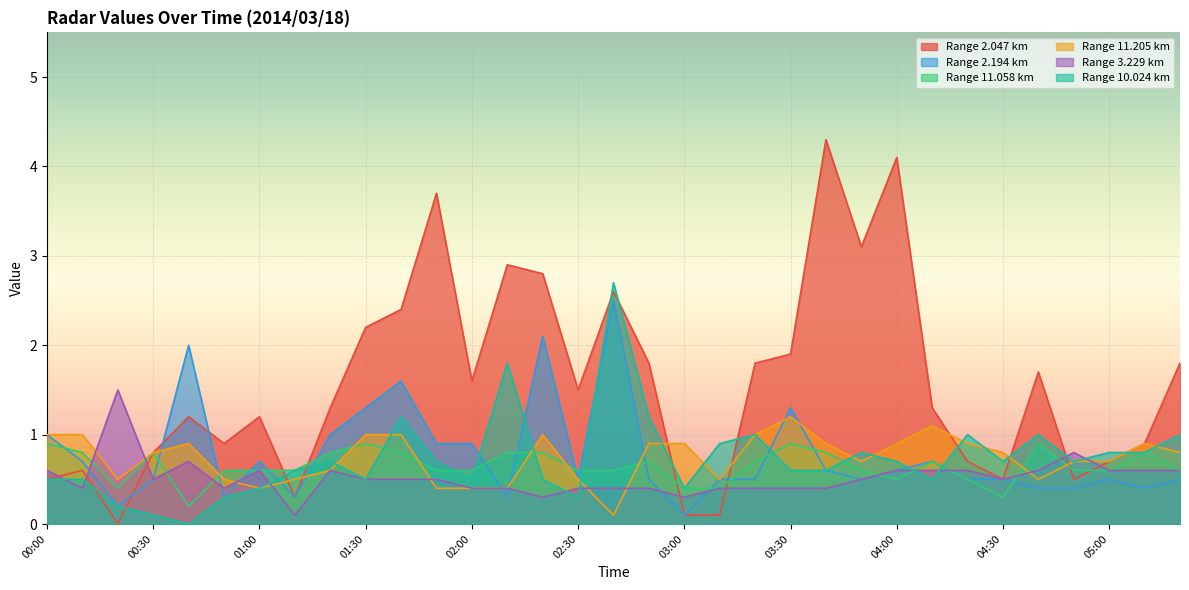

Reading left to right, what are all the values shown in this chart?

2.047: 00:00=0.5	00:10=0.6	00:20=0.0	00:30=0.8	00:40=1.2	00:50=0.9	01:00=1.2	01:10=0.3	01:20=1.3	01:30=2.2	01:40=2.4	01:50=3.7	02:00=1.6	02:10=2.9	02:20=2.8	02:30=1.5	02:40=2.6	02:50=1.8	03:00=0.1	03:10=0.1	03:20=1.8	03:30=1.9	03:40=4.3	03:50=3.1	04:00=4.1	04:10=1.3	04:20=0.7	04:30=0.5	04:40=1.7	04:50=0.5	05:00=0.7	05:10=0.9	05:20=1.8
2.194: 00:00=1.0	00:10=0.7	00:20=0.2	00:30=0.5	00:40=2.0	00:50=0.3	01:00=0.7	01:10=0.3	01:20=1.0	01:30=1.3	01:40=1.6	01:50=0.9	02:00=0.9	02:10=0.3	02:20=2.1	02:30=0.5	02:40=2.5	02:50=0.5	03:00=0.1	03:10=0.5	03:20=0.5	03:30=1.3	03:40=0.6	03:50=0.5	04:00=0.6	04:10=0.7	04:20=0.5	04:30=0.5	04:40=0.4	04:50=0.4	05:00=0.5	05:10=0.4	05:20=0.5
11.058: 00:00=0.9	00:10=0.8	00:20=0.4	00:30=0.8	00:40=0.2	00:50=0.6	01:00=0.6	01:10=0.6	01:20=0.8	01:30=0.9	01:40=0.8	01:50=0.6	02:00=0.6	02:10=0.8	02:20=0.8	02:30=0.6	02:40=0.6	02:50=0.7	03:00=0.4	03:10=0.4	03:20=0.7	03:30=0.9	03:40=0.8	03:50=0.6	04:00=0.5	04:10=0.7	04:20=0.5	04:30=0.3	04:40=0.9	04:50=0.6	05:00=0.6	05:10=0.8	05:20=0.6
11.205: 00:00=1.0	00:10=1.0	00:20=0.5	00:30=0.8	00:40=0.9	00:50=0.5	01:00=0.4	01:10=0.5	01:20=0.6	01:30=1.0	01:40=1.0	01:50=0.4	02:00=0.4	02:10=0.4	02:20=1.0	02:30=0.5	02:40=0.1	02:50=0.9	03:00=0.9	03:10=0.5	03:20=1.0	03:30=1.2	03:40=0.9	03:50=0.7	04:00=0.9	04:10=1.1	04:20=0.9	04:30=0.8	04:40=0.5	04:50=0.7	05:00=0.7	05:10=0.9	05:20=0.8
3.229: 00:00=0.6	00:10=0.4	00:20=1.5	00:30=0.5	00:40=0.7	00:50=0.4	01:00=0.6	01:10=0.1	01:20=0.6	01:30=0.5	01:40=0.5	01:50=0.5	02:00=0.4	02:10=0.4	02:20=0.3	02:30=0.4	02:40=0.4	02:50=0.4	03:00=0.3	03:10=0.4	03:20=0.4	03:30=0.4	03:40=0.4	03:50=0.5	04:00=0.6	04:10=0.6	04:20=0.6	04:30=0.5	04:40=0.6	04:50=0.8	05:00=0.6	05:10=0.6	05:20=0.6
10.024: 00:00=0.5	00:10=0.5	00:20=0.2	00:30=0.1	00:40=0.0	00:50=0.3	01:00=0.4	01:10=0.6	01:20=0.7	01:30=0.5	01:40=1.2	01:50=0.7	02:00=0.5	02:10=1.8	02:20=0.5	02:30=0.3	02:40=2.7	02:50=1.2	03:00=0.4	03:10=0.9	03:20=1.0	03:30=0.6	03:40=0.6	03:50=0.8	04:00=0.7	04:10=0.5	04:20=1.0	04:30=0.7	04:40=1.0	04:50=0.7	05:00=0.8	05:10=0.8	05:20=1.0